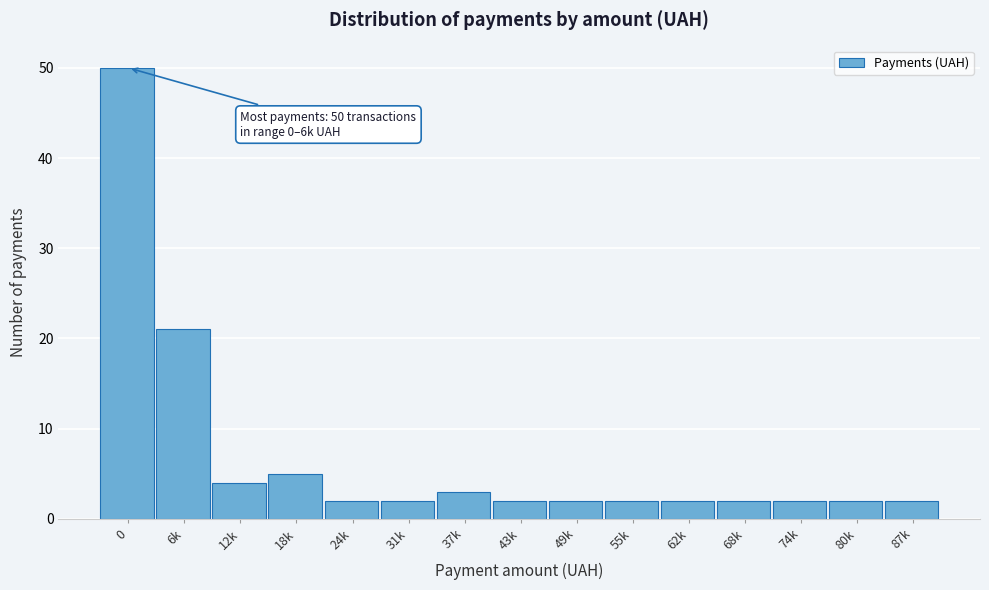

Reading right to left, list all the values displayed in this chart.

2	2	2	2	2	2	2	2	3	2	2	5	4	21	50